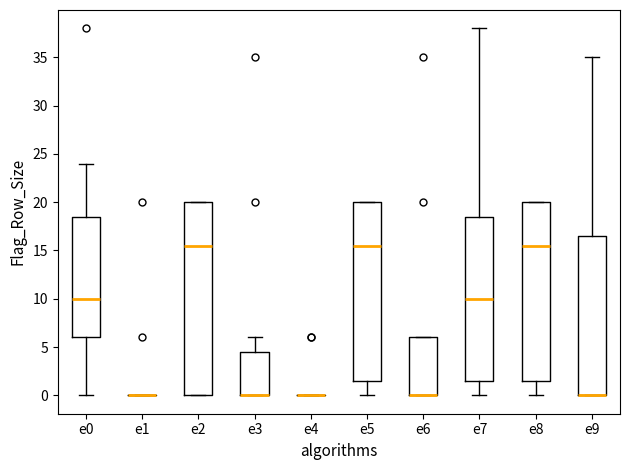

Reading left to right, transcribe this box plot: for each box, give where its median line is, the range the box spans, and where its two whiskers end, as read against the y-axis. The values are not printed on the chart, so give them approximately, as read against the axis.

e0: median 10.0, box 6.0 to 18.5, whiskers 0.0 to 24.0
e1: box collapsed to a line at 0.0, whiskers 0.0 to 0.0
e2: median 15.5, box 0.0 to 20.0, whiskers 0.0 to 20.0
e3: median 0.0 (drawn on the box's lower edge), box 0.0 to 4.5, whiskers 0.0 to 6.0
e4: box collapsed to a line at 0.0, whiskers 0.0 to 0.0
e5: median 15.5, box 1.5 to 20.0, whiskers 0.0 to 20.0
e6: median 0.0 (drawn on the box's lower edge), box 0.0 to 6.0, whiskers 0.0 to 6.0
e7: median 10.0, box 1.5 to 18.5, whiskers 0.0 to 38.0
e8: median 15.5, box 1.5 to 20.0, whiskers 0.0 to 20.0
e9: median 0.0 (drawn on the box's lower edge), box 0.0 to 16.5, whiskers 0.0 to 35.0